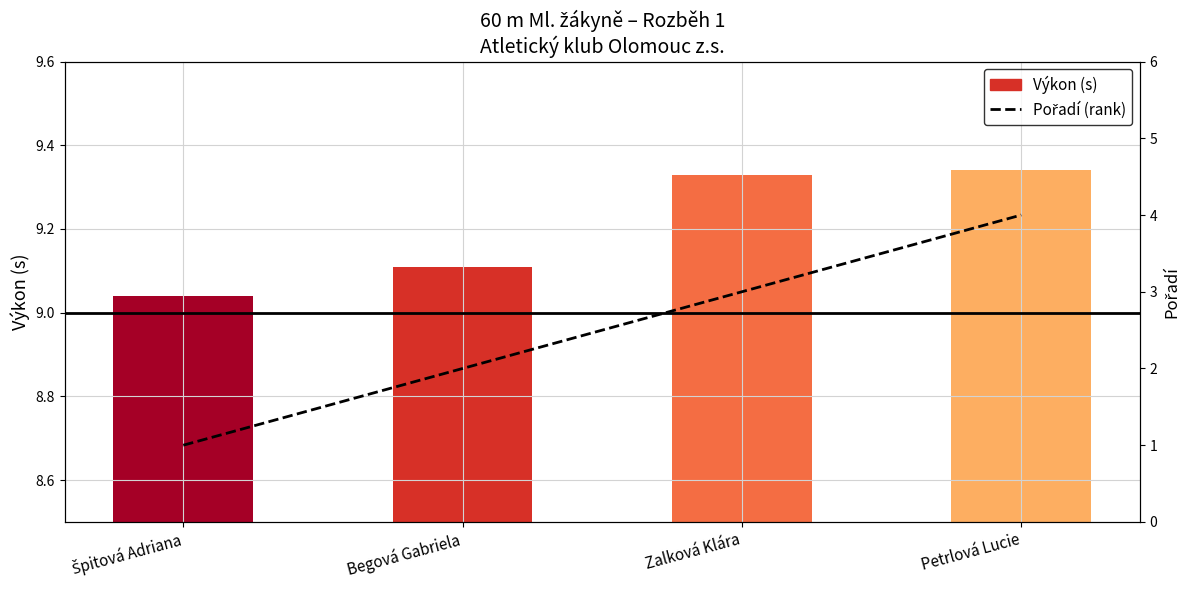

Read the Výkon value at Begová Gabriela.

9.1